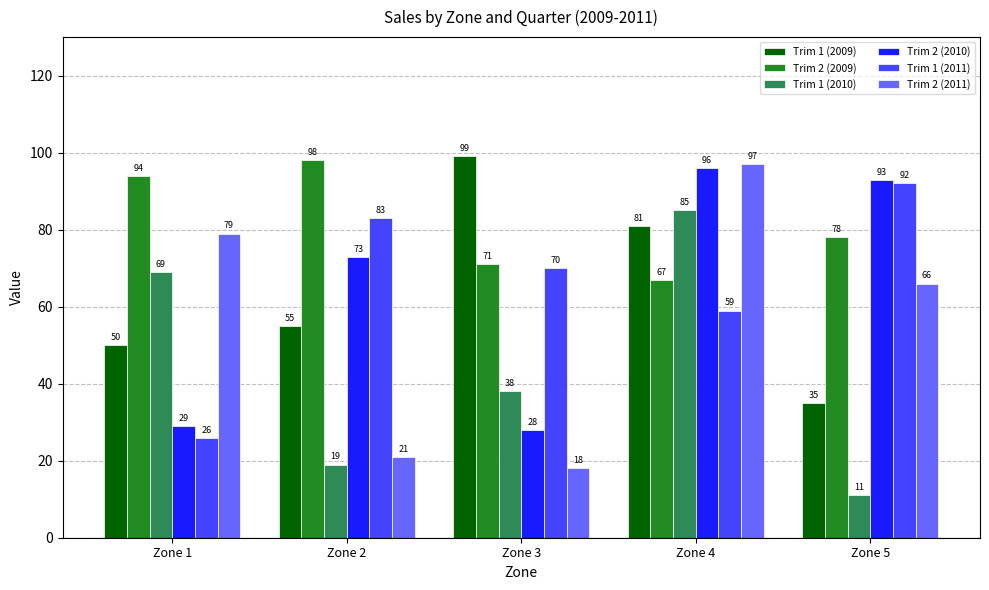

What is the difference between the Trim 1 (2009) values at Zone 2 and Zone 1?

5